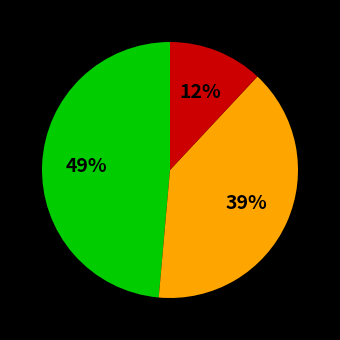

Is there a majority slice in this chart?

No